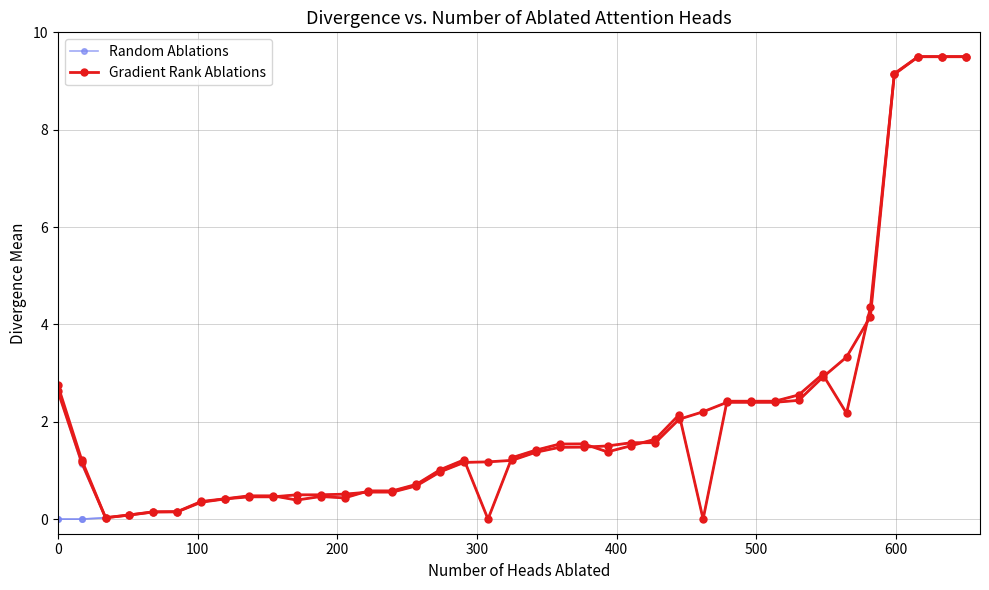

Rank the series by their maximum value, from lowest to highest.

Random Ablations, Gradient Rank Ablations